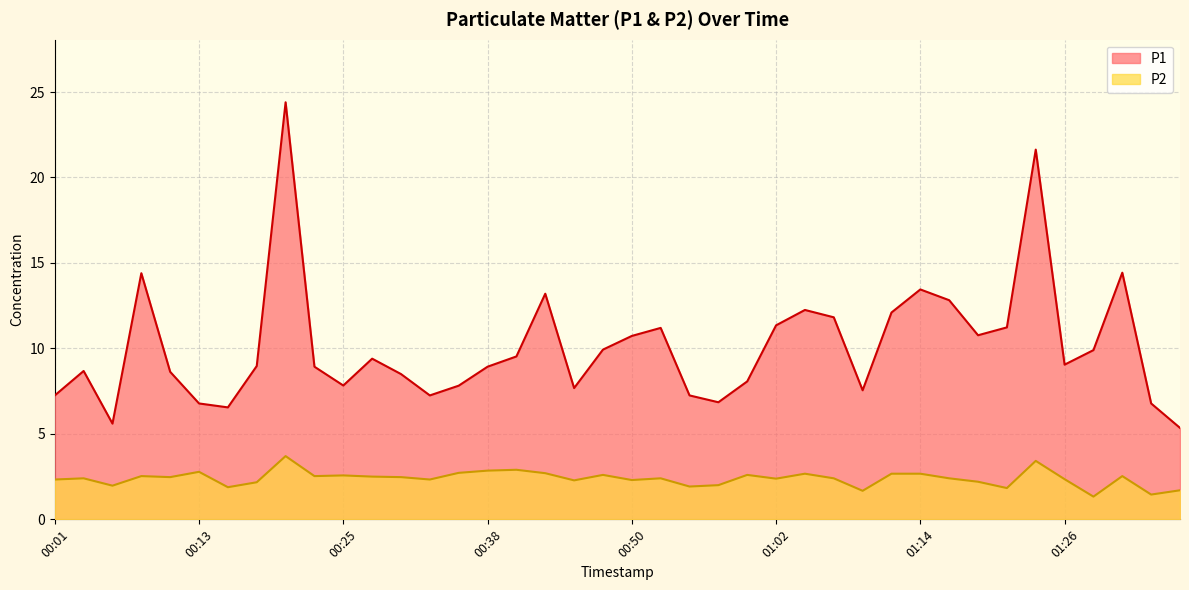

Rank the series at 01:24 from highest to lowest value.

P1, P2